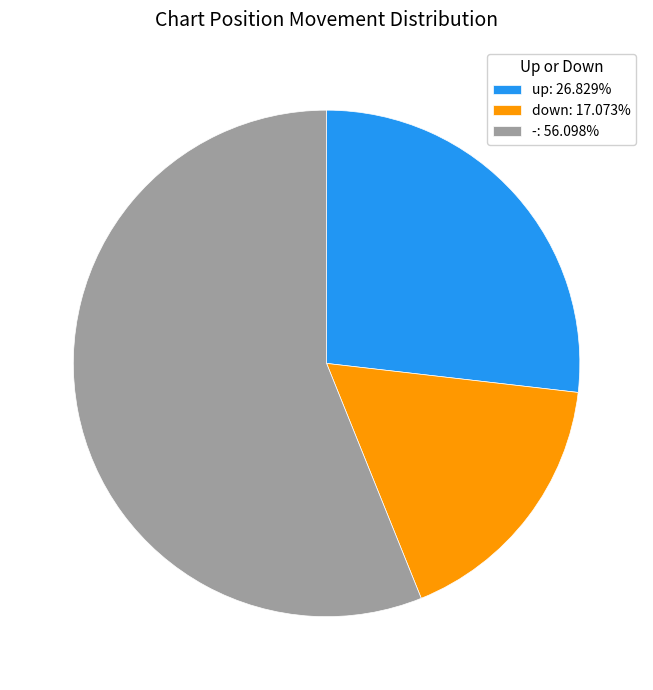

Count the number of slices in the pie.

3